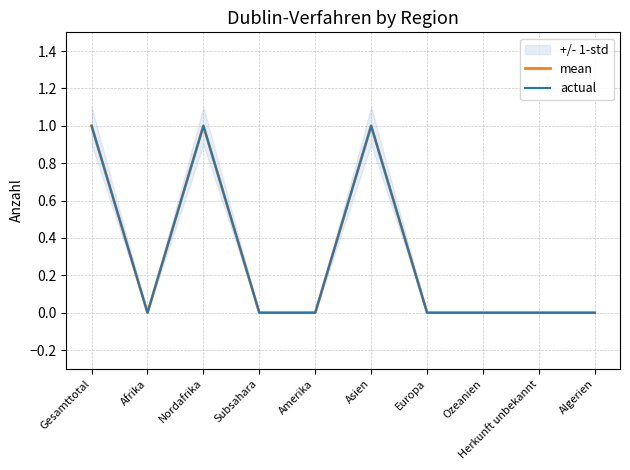

How many interior local valleys does the actual series have?

1